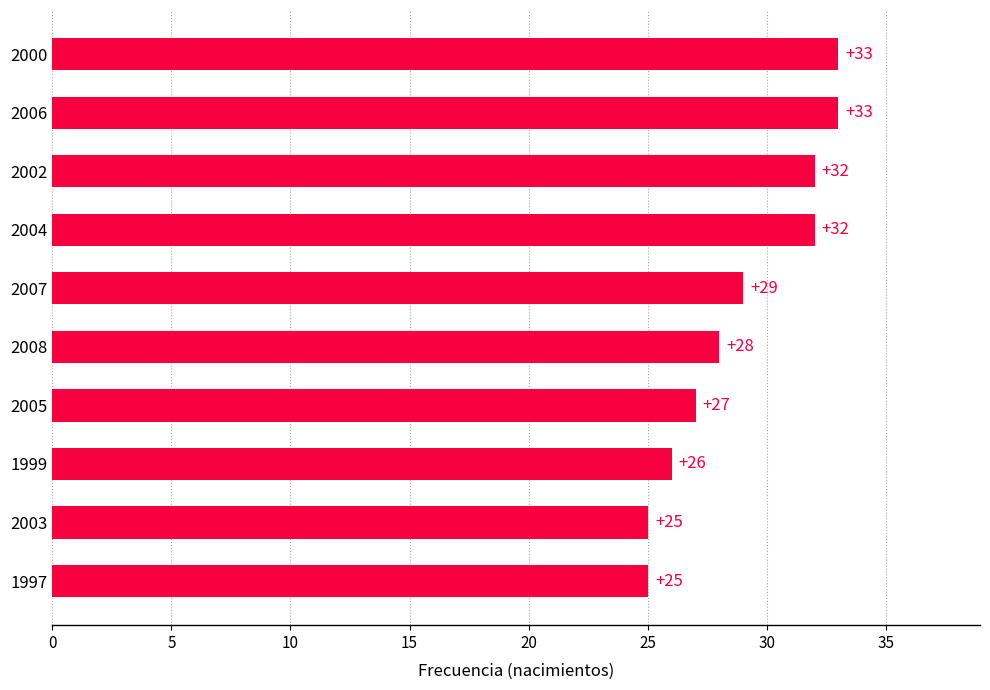

Reading top to bottom, transcribe all the data shown in this chart.

33	33	32	32	29	28	27	26	25	25